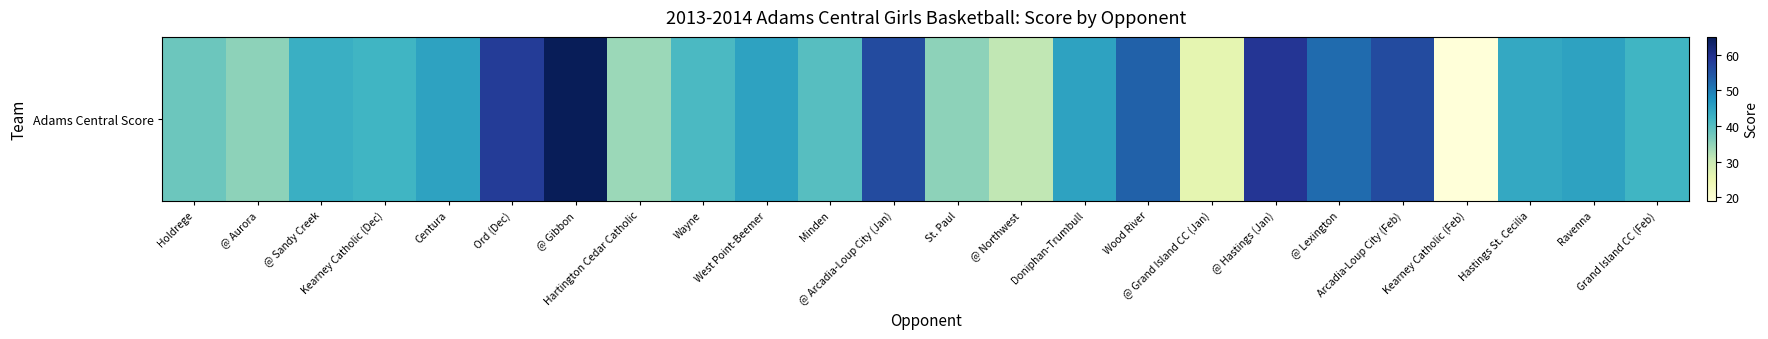

What is the sum of all values?

1049